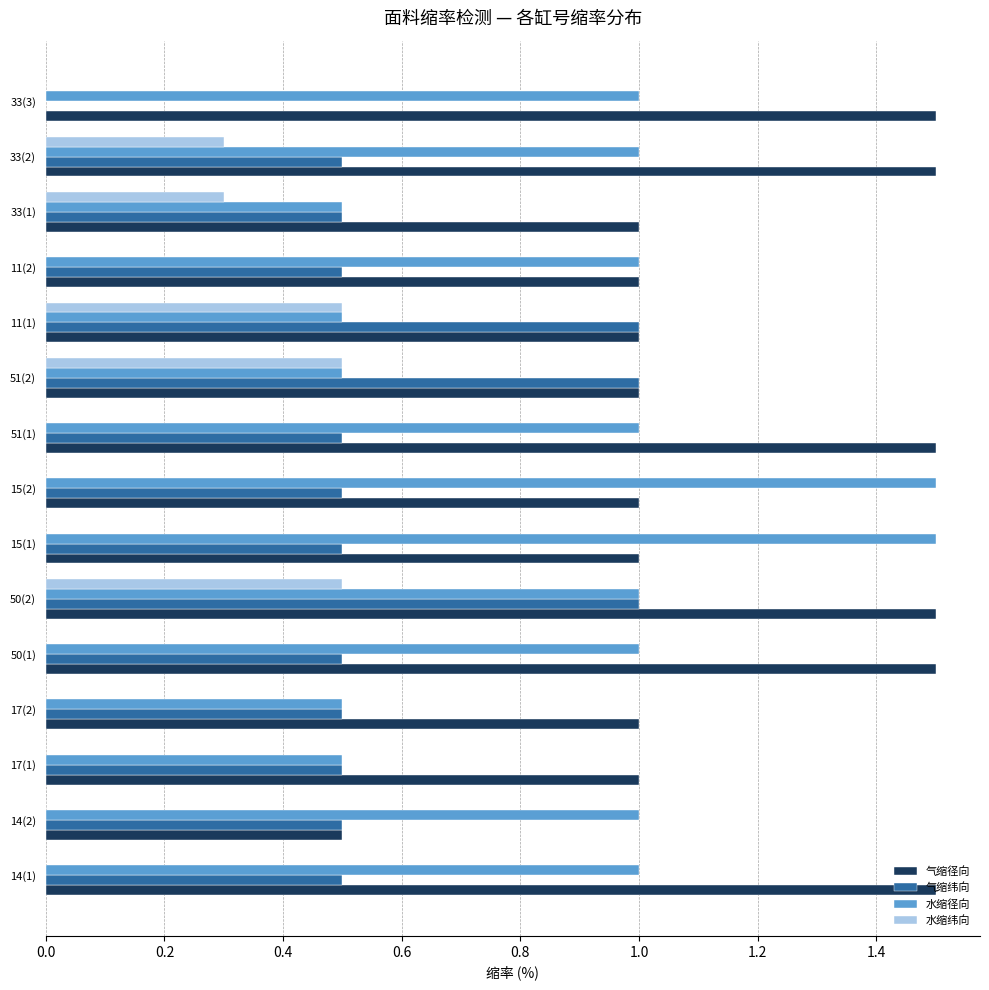

At which category is the sum across all series the highest?

50(2)